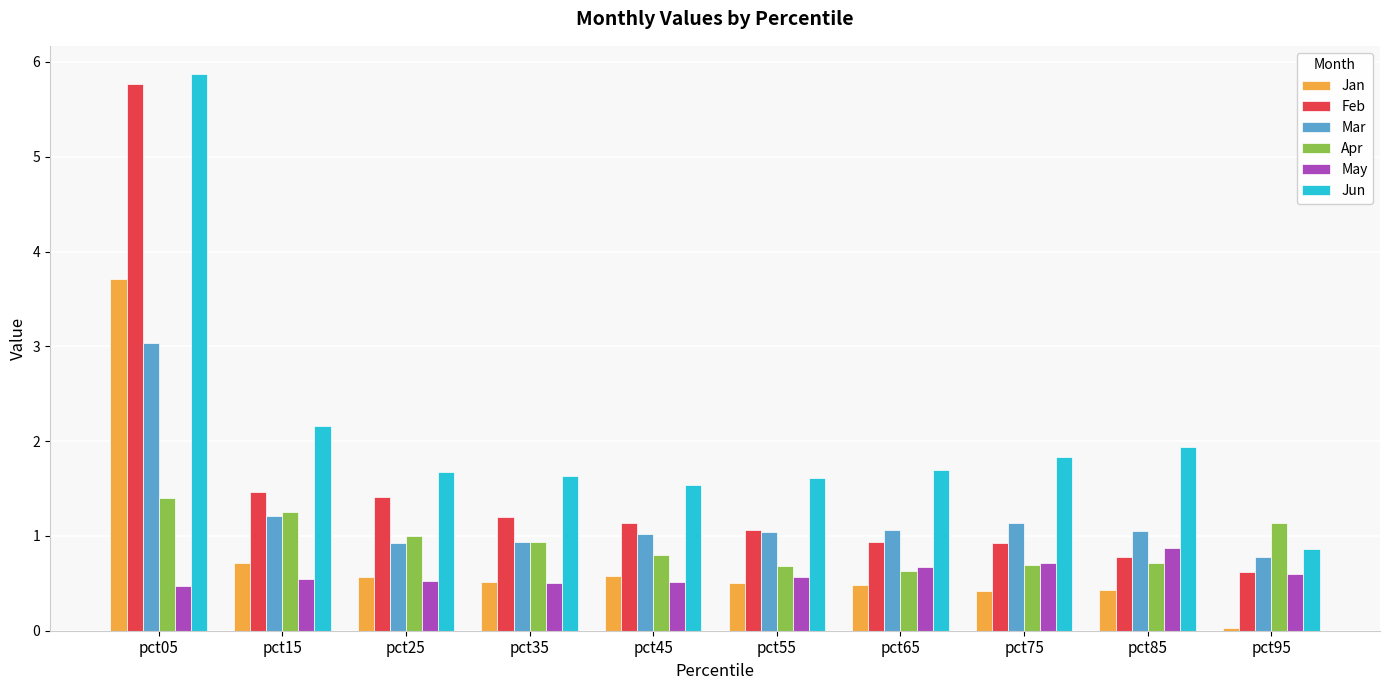

What value does the Feb series have at pct85?

0.8